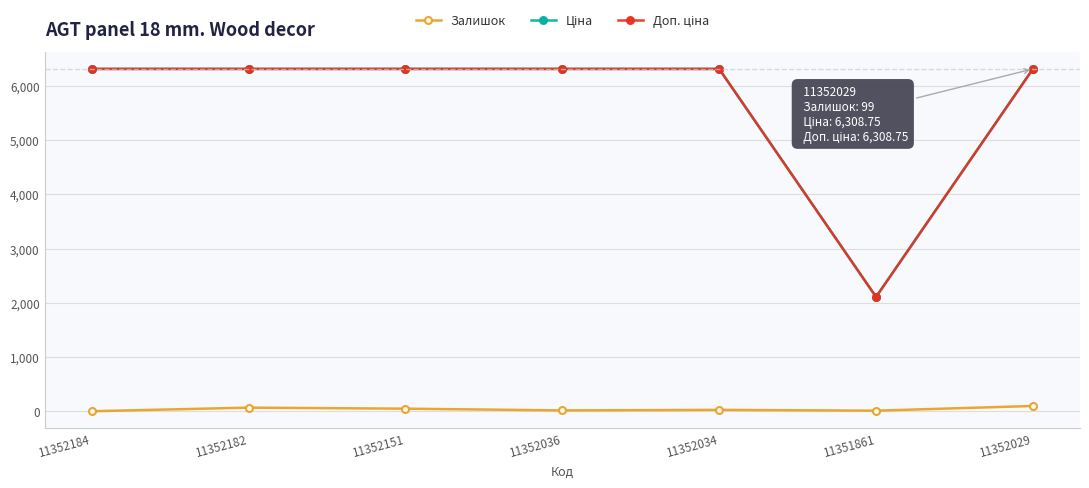

At how many categories does at least one series exceed 5414?

6